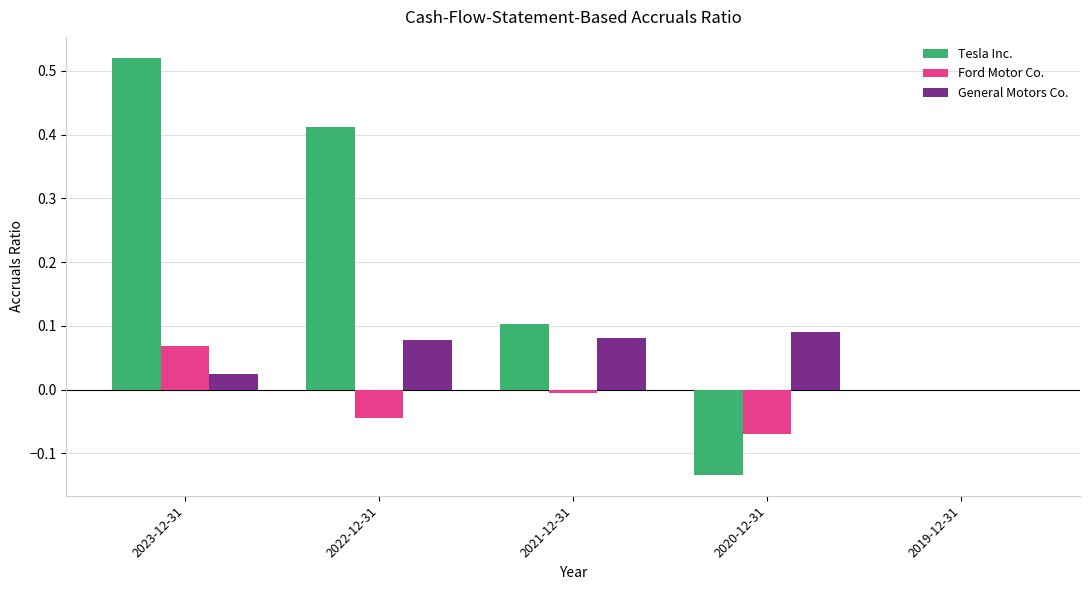

What is the sum of all General Motors Co. values?

0.3